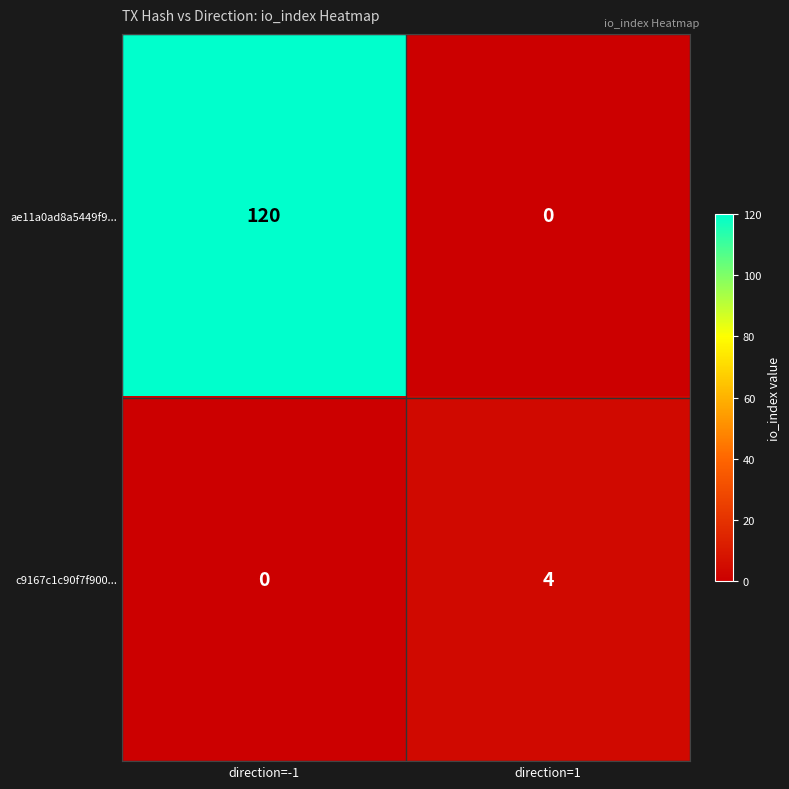

What is the sum of the c9167c1c90f7f900... values at direction=-1 and direction=1?

4